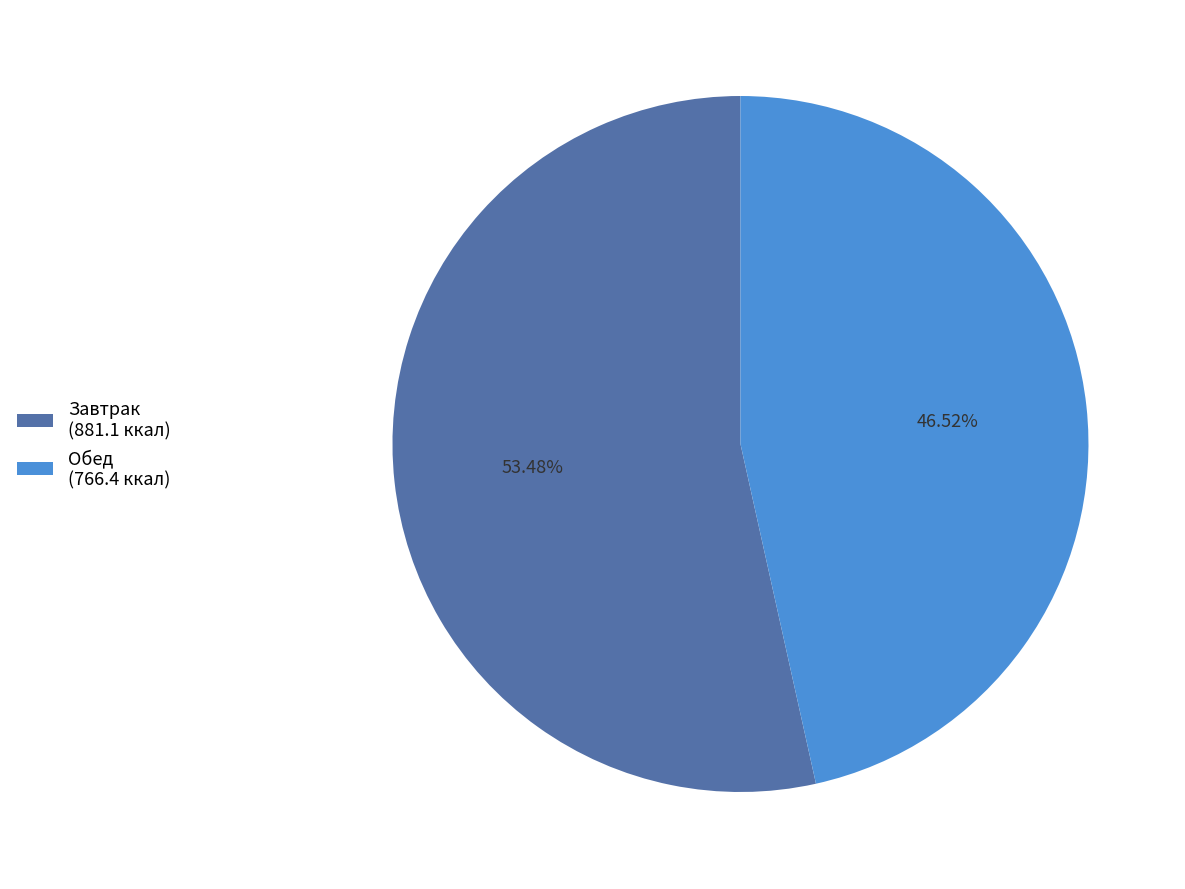

Is Завтрак (881.1 ккал) the majority of the pie?

Yes